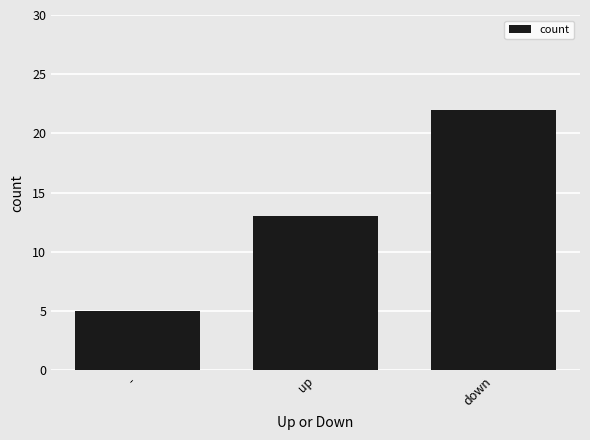

Reading left to right, transcribe all the data shown in this chart.

-=5	up=13	down=22